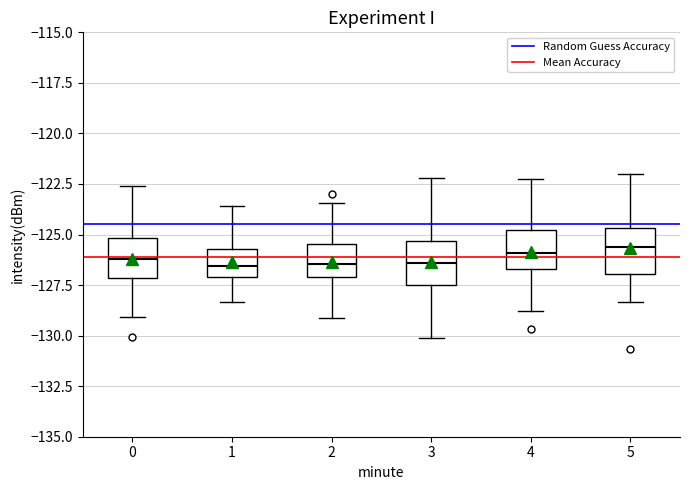

Reading left to right, transcribe this box plot: for each box, give where its median line is, the range the box spans, and where its two whiskers end, as read against the y-axis. The values are not printed on the chart, so give them approximately, as read against the axis.

0: median -126.0, box -127.0 to -125.0, whiskers -129.0 to -122.5
1: median -126.5, box -127.0 to -125.5, whiskers -128.5 to -123.5
2: median -126.5, box -127.0 to -125.5, whiskers -129.0 to -123.5
3: median -126.5, box -127.5 to -125.5, whiskers -130.0 to -122.0
4: median -126.0, box -126.5 to -125.0, whiskers -129.0 to -122.0
5: median -125.5, box -127.0 to -124.5, whiskers -128.5 to -122.0